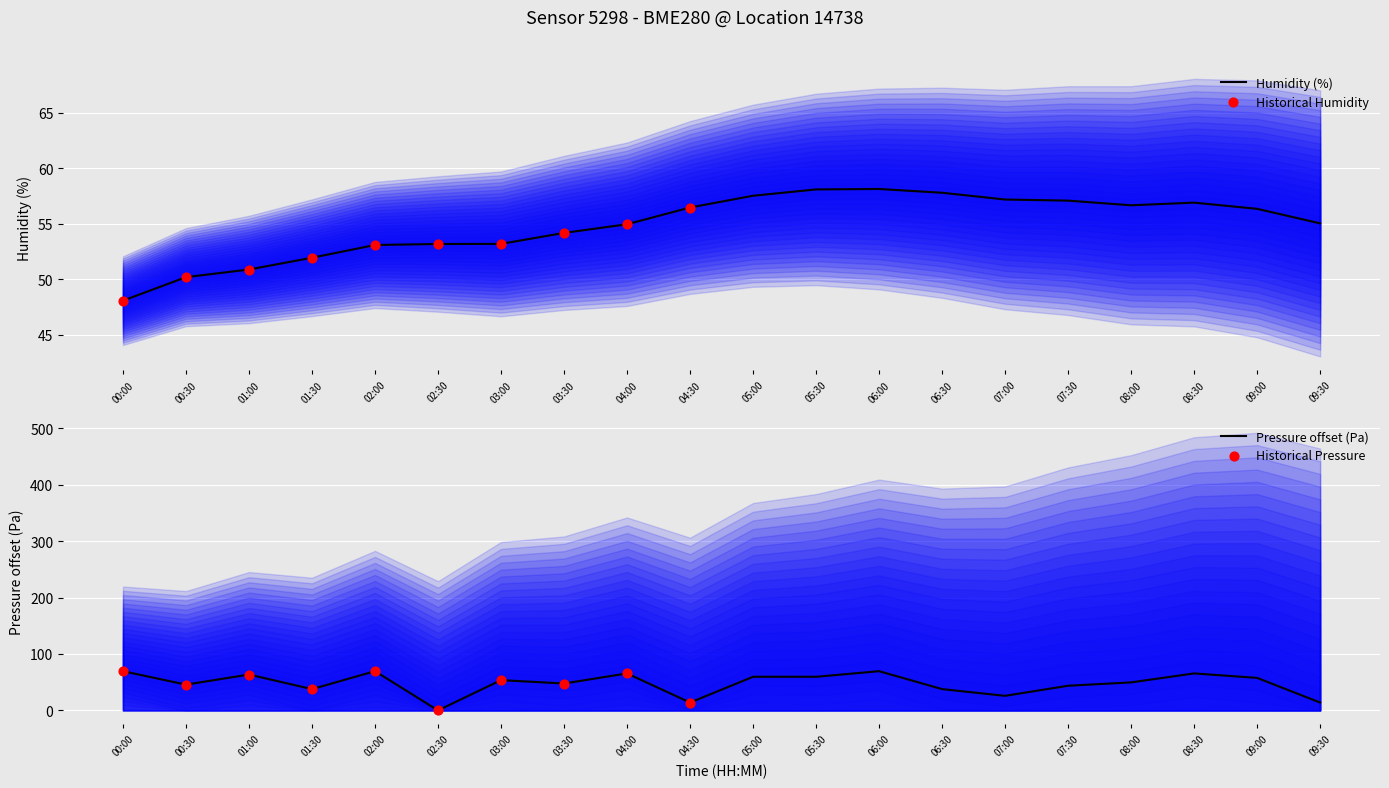

At how many categories does at least one series exceed 13?

20